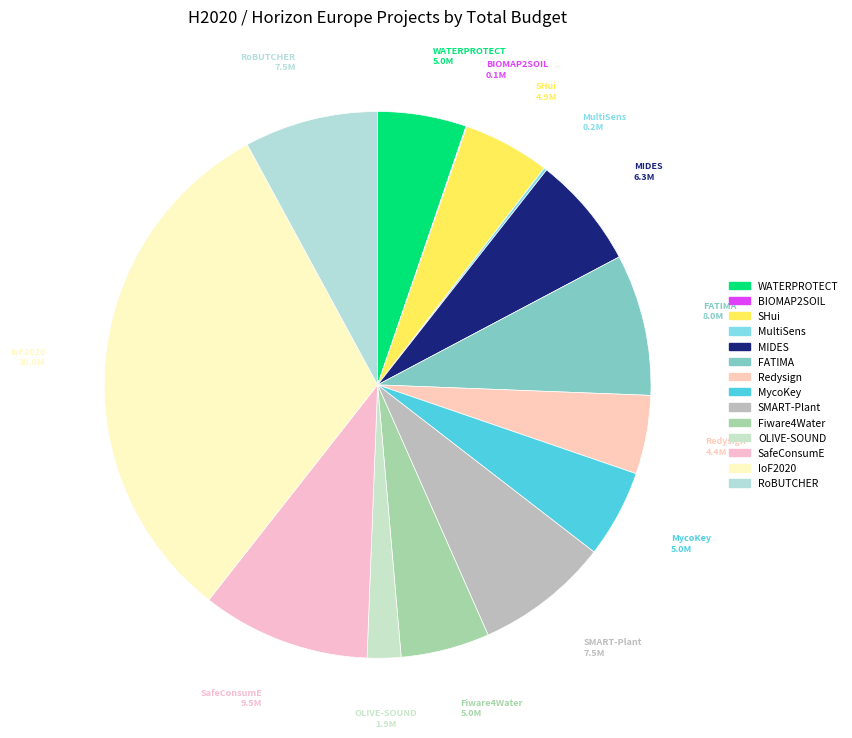

Which category has the biggest portion of the pie?

IoF2020